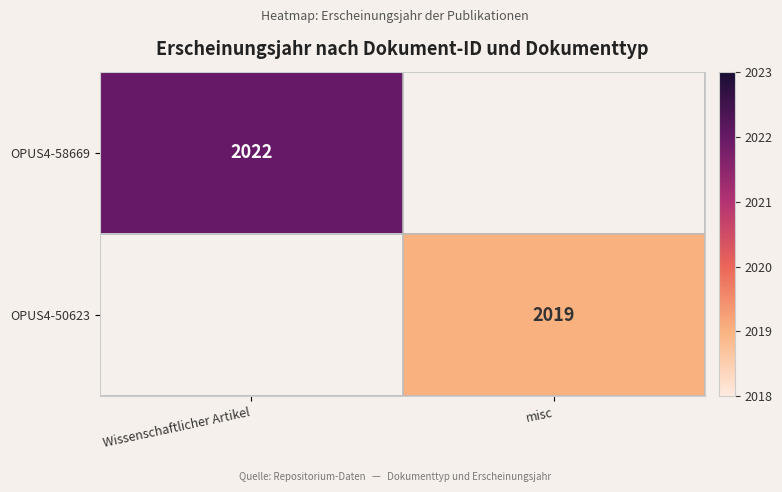

Which label corresponds to the smallest value in the chart?

misc